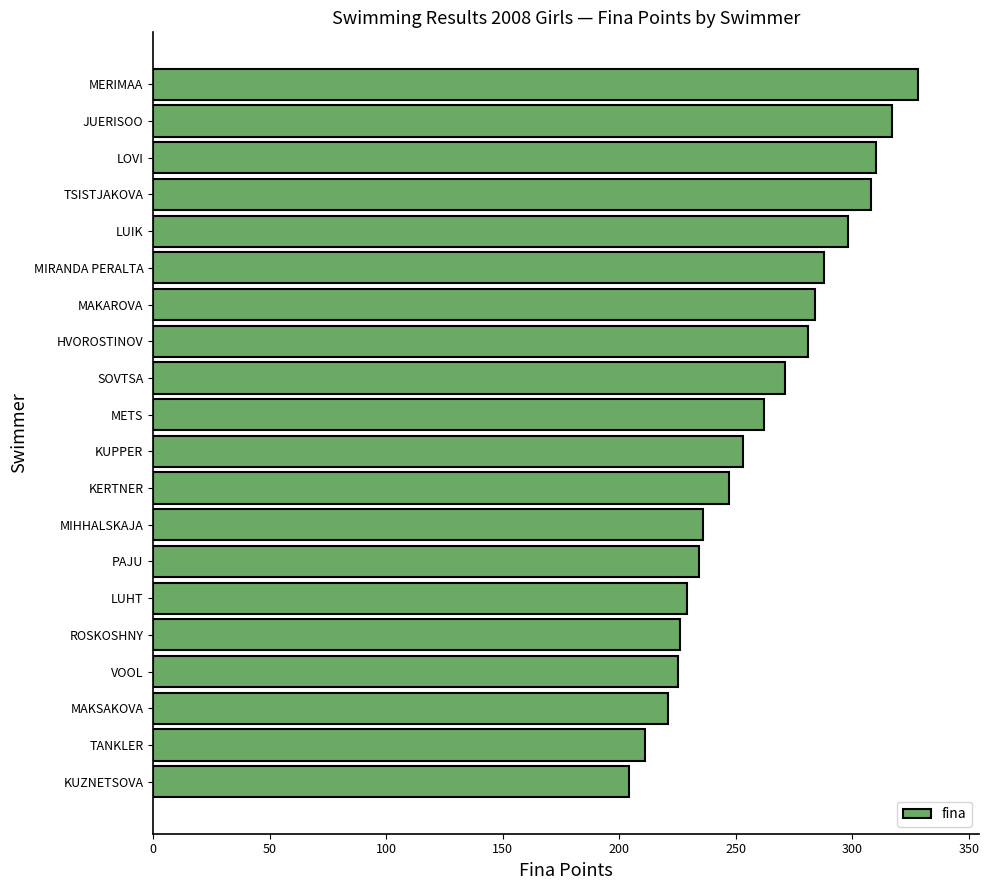

What is the label of the 1st bar from the bottom?

KUZNETSOVA